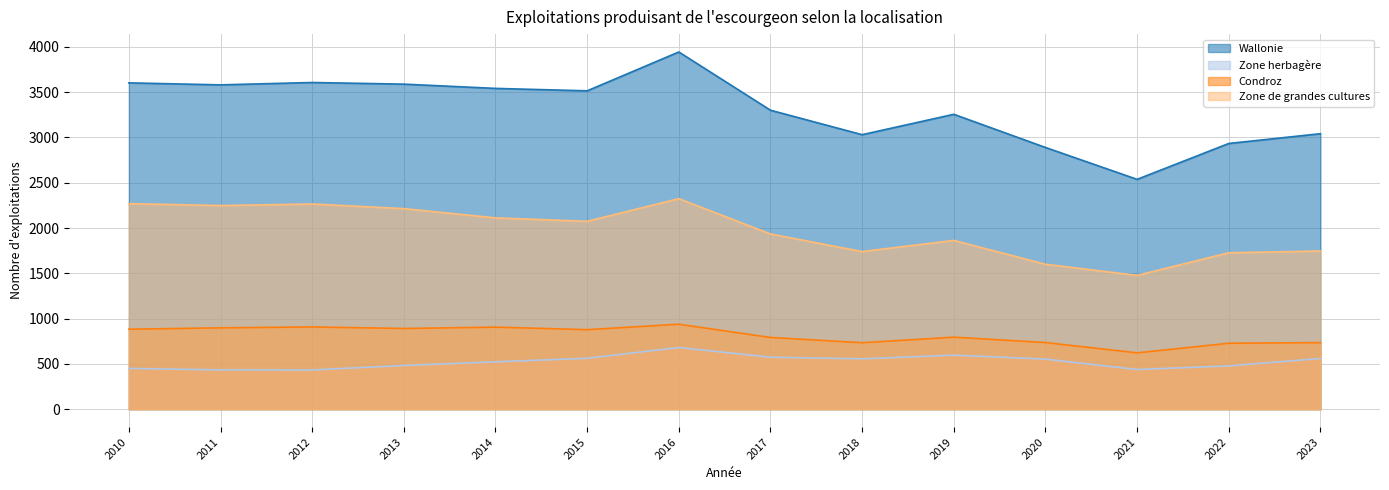

How many interior local peaks does the Zone herbagère series have?

2